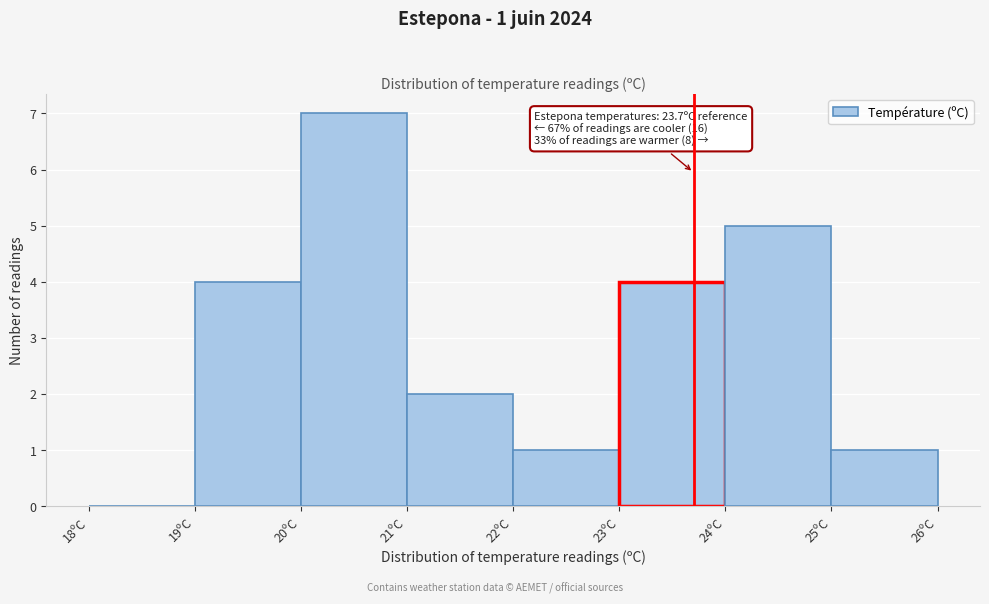

Which range on the x-axis has the tallest bar?

20 to 21